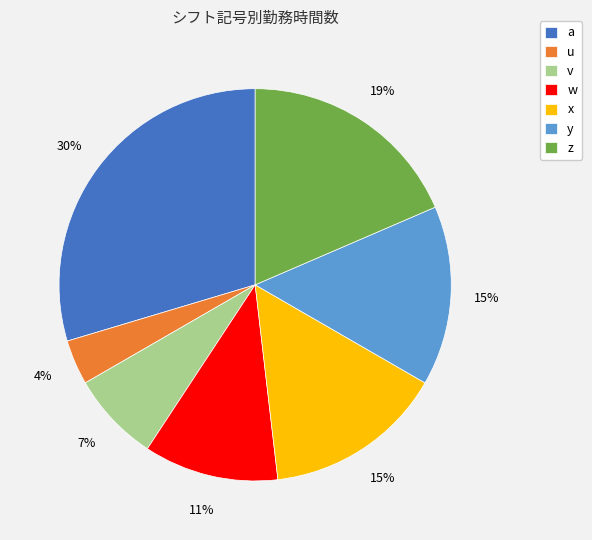

Is the sum of x and w greater than half?

No